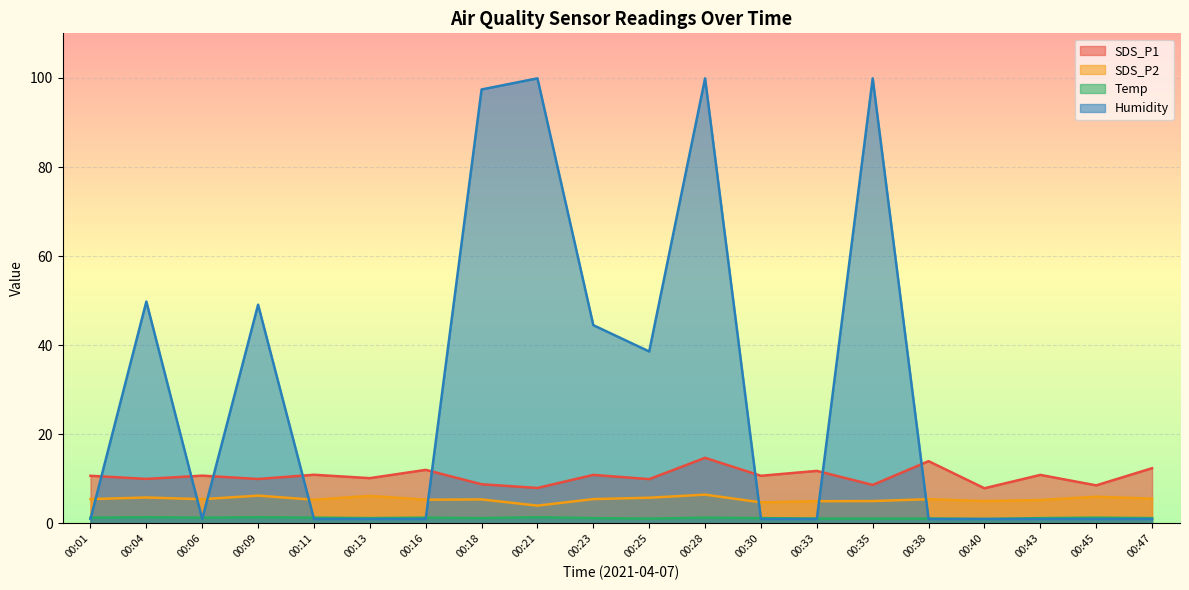

Reading right to left, list all the values displayed in this chart.

SDS_P1: 00:47=12.4	00:45=8.6	00:43=10.9	00:40=7.9	00:38=14.0	00:35=8.7	00:33=11.8	00:30=10.7	00:28=14.7	00:25=9.9	00:23=10.9	00:21=8.0	00:18=8.8	00:16=12.0	00:13=10.2	00:11=10.9	00:09=10.0	00:06=10.7	00:04=10.0	00:01=10.7
SDS_P2: 00:47=5.6	00:45=6.0	00:43=5.3	00:40=5.0	00:38=5.5	00:35=5.0	00:33=5.0	00:30=4.7	00:28=6.5	00:25=5.8	00:23=5.5	00:21=4.0	00:18=5.4	00:16=5.3	00:13=6.2	00:11=5.3	00:09=6.2	00:06=5.5	00:04=5.8	00:01=5.5
Temp: 00:47=1.2	00:45=1.3	00:43=1.2	00:40=1.0	00:38=1.1	00:35=1.1	00:33=1.1	00:30=1.2	00:28=1.3	00:25=1.1	00:23=1.2	00:21=1.4	00:18=1.2	00:16=1.3	00:13=1.2	00:11=1.3	00:09=1.4	00:06=1.3	00:04=1.4	00:01=1.3
Humidity: 00:47=1.0	00:45=1.0	00:43=1.0	00:40=1.0	00:38=1.0	00:35=99.9	00:33=1.0	00:30=1.0	00:28=99.9	00:25=38.6	00:23=44.5	00:21=99.9	00:18=97.4	00:16=1.0	00:13=1.0	00:11=1.0	00:09=49.1	00:06=1.0	00:04=49.8	00:01=1.0